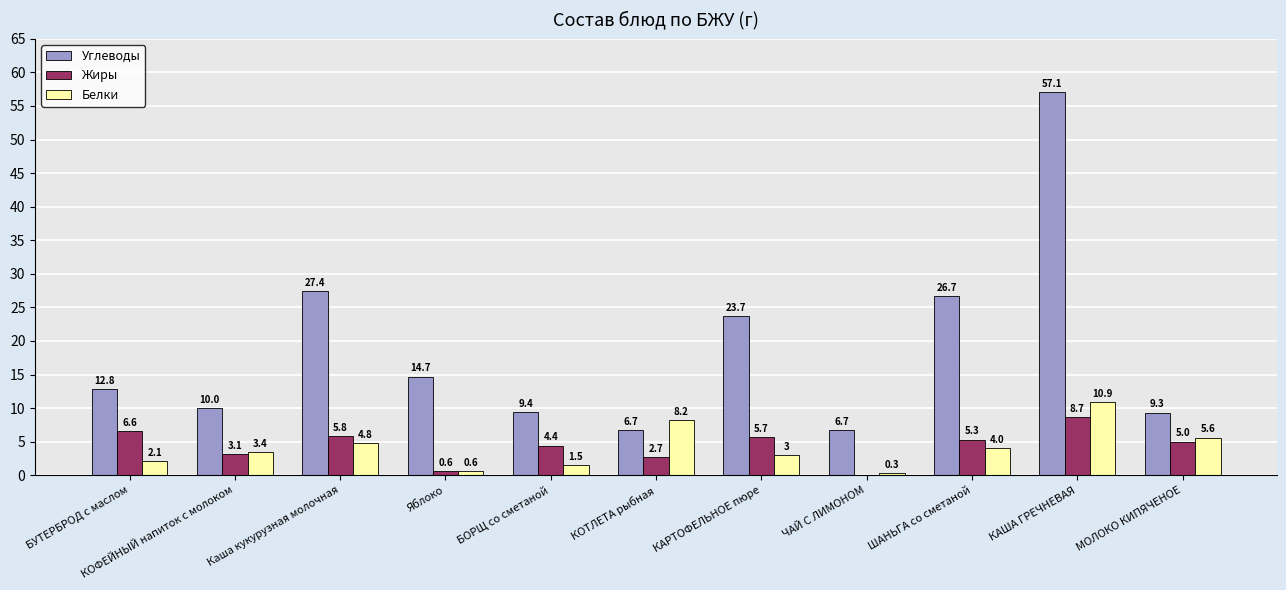

What is the sum of all Углеводы values?

204.3